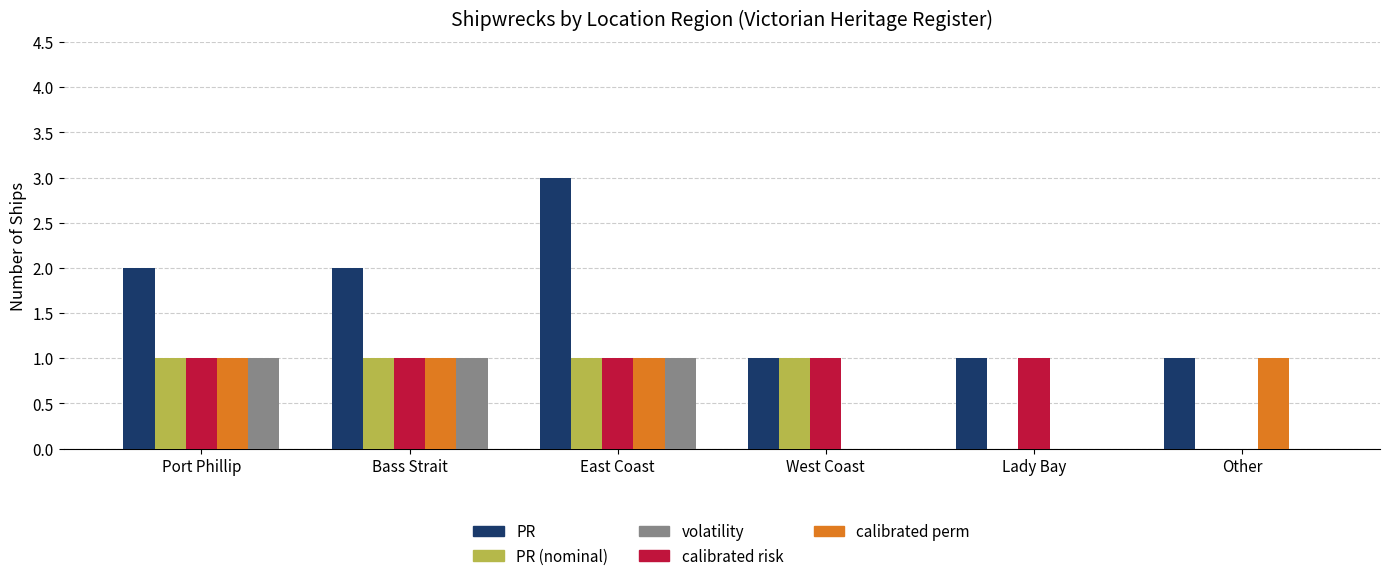

Which series has the largest total across all categories?

PR